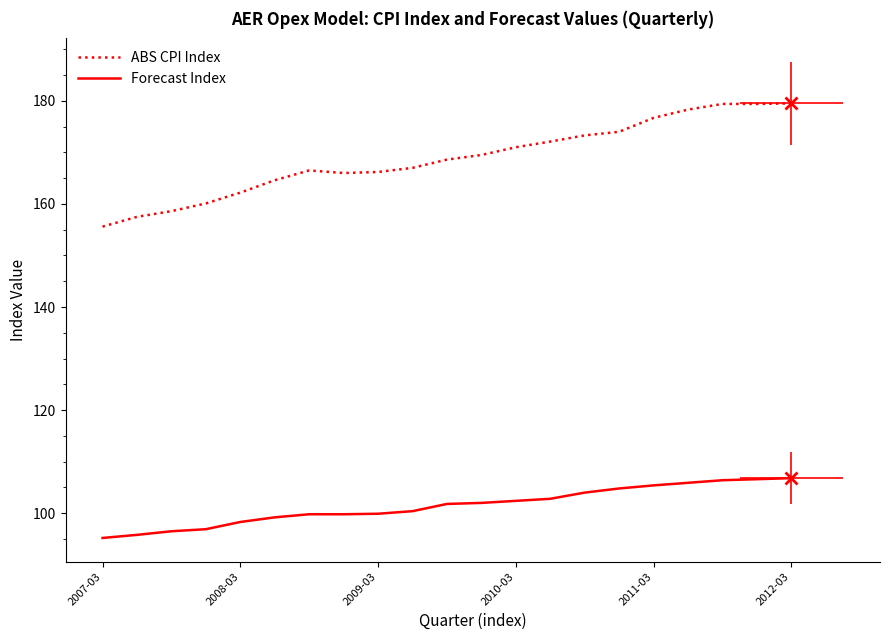

True or false: ABS CPI Index and Forecast Index intersect in this chart.

False